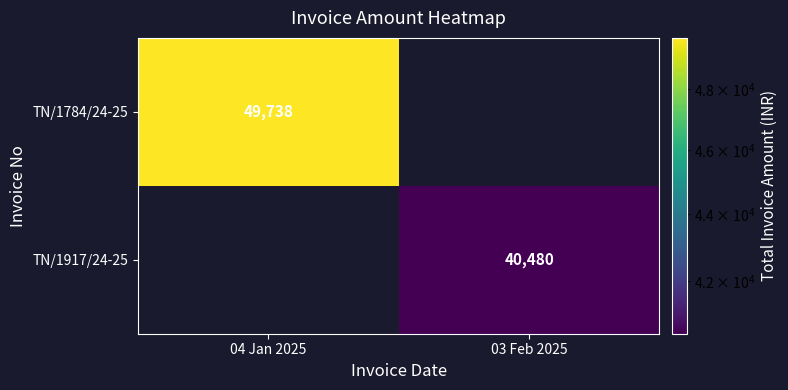

The value of TN/1917/24-25 at 03 Feb 2025 is 53564. True or false?

False